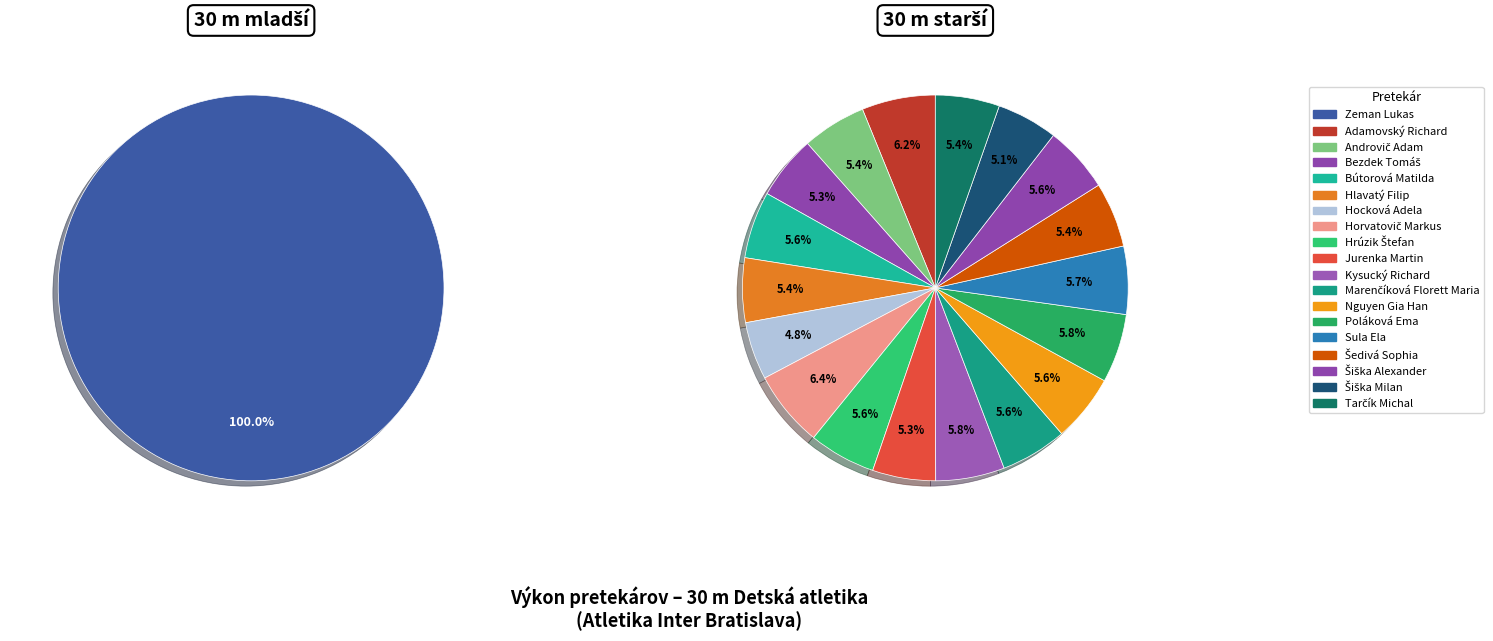

What percentage is the Šedivá Sophia slice, to the nearest percent?

5%